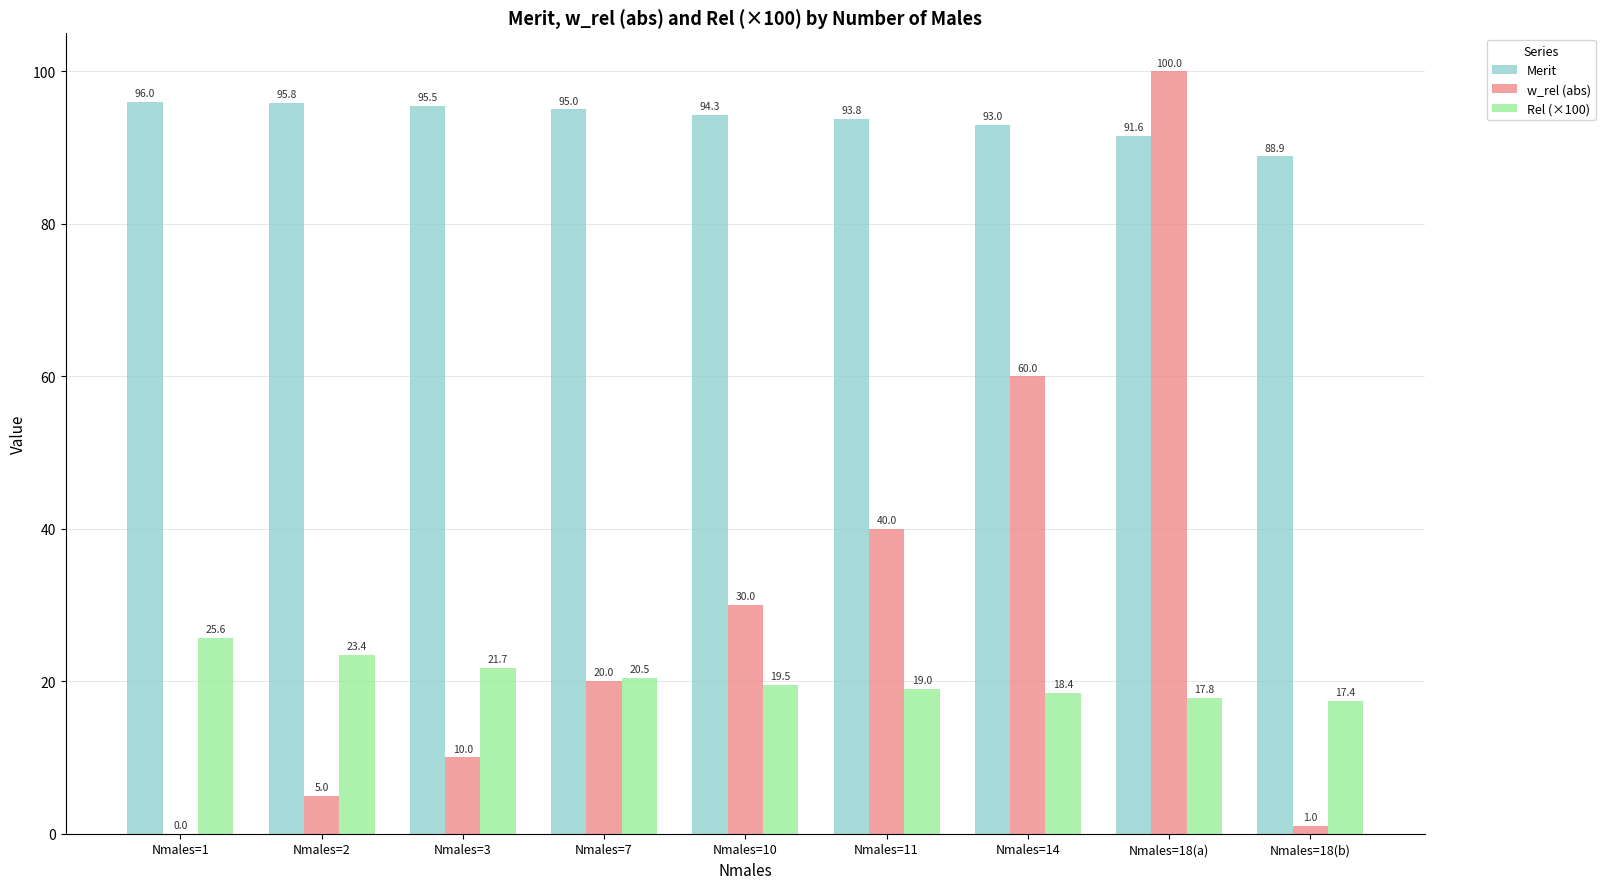

What is the highest value of the Rel (×100) series?

25.6